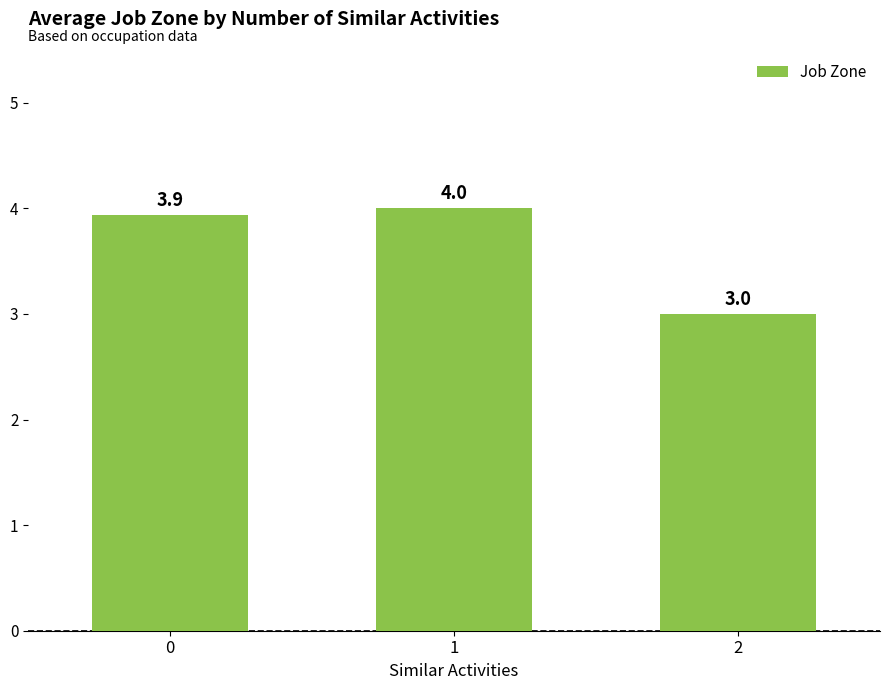

Reading left to right, list all the values displayed in this chart.

3.9	4.0	3.0